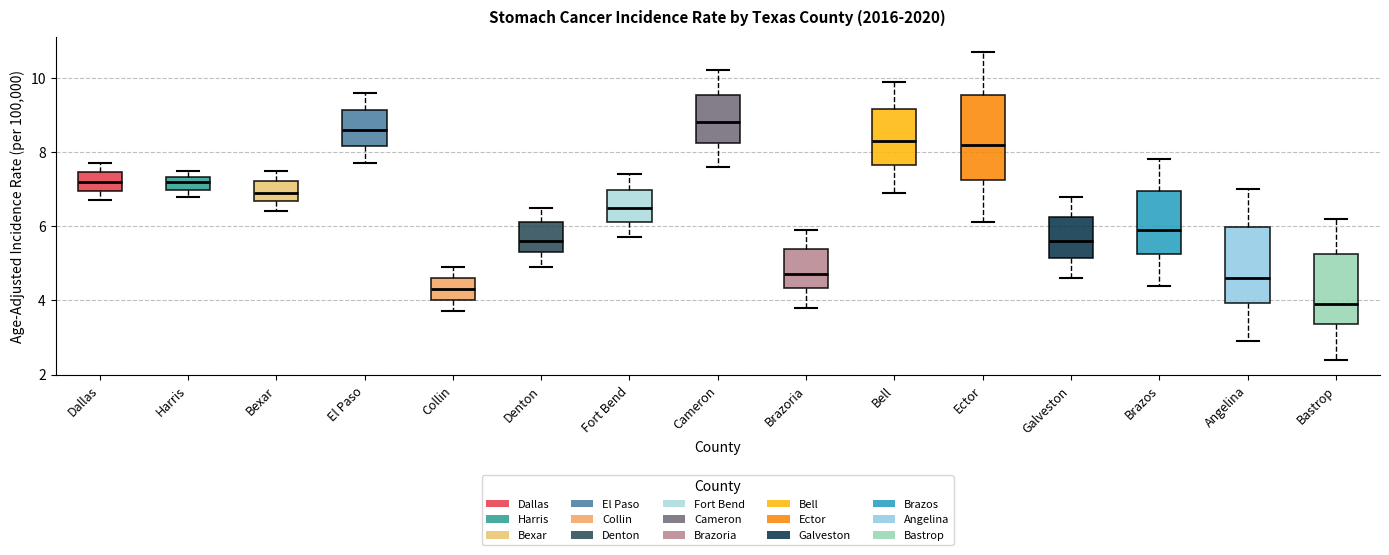

Reading left to right, read every box against the y-axis: the position of its median line, the range the box covers, and the ends of its whiskers. The values are not printed on the chart, so give them approximately, as read against the axis.

Dallas: median 7.2, box 7.0 to 7.4, whiskers 6.8 to 7.8
Harris: median 7.2, box 7.0 to 7.4, whiskers 6.8 to 7.6
Bexar: median 7.0, box 6.6 to 7.2, whiskers 6.4 to 7.6
El Paso: median 8.6, box 8.2 to 9.2, whiskers 7.8 to 9.6
Collin: median 4.4, box 4.0 to 4.6, whiskers 3.8 to 5.0
Denton: median 5.6, box 5.4 to 6.2, whiskers 5.0 to 6.6
Fort Bend: median 6.6, box 6.2 to 7.0, whiskers 5.8 to 7.4
Cameron: median 8.8, box 8.2 to 9.6, whiskers 7.6 to 10.2
Brazoria: median 4.8, box 4.4 to 5.4, whiskers 3.8 to 6.0
Bell: median 8.4, box 7.6 to 9.2, whiskers 7.0 to 10.0
Ector: median 8.2, box 7.2 to 9.6, whiskers 6.2 to 10.8
Galveston: median 5.6, box 5.2 to 6.2, whiskers 4.6 to 6.8
Brazos: median 6.0, box 5.2 to 7.0, whiskers 4.4 to 7.8
Angelina: median 4.6, box 4.0 to 6.0, whiskers 3.0 to 7.0
Bastrop: median 4.0, box 3.4 to 5.2, whiskers 2.4 to 6.2